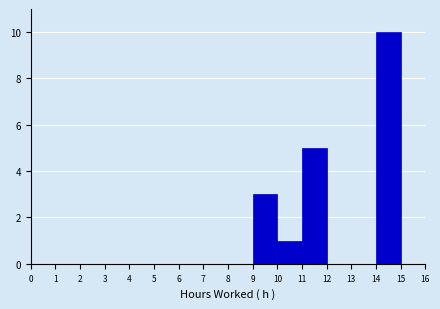

What is the height of the bar covering 10 to 11 on the x-axis? The values are not printed on the chart, so give them approximately, as read against the axis.

1